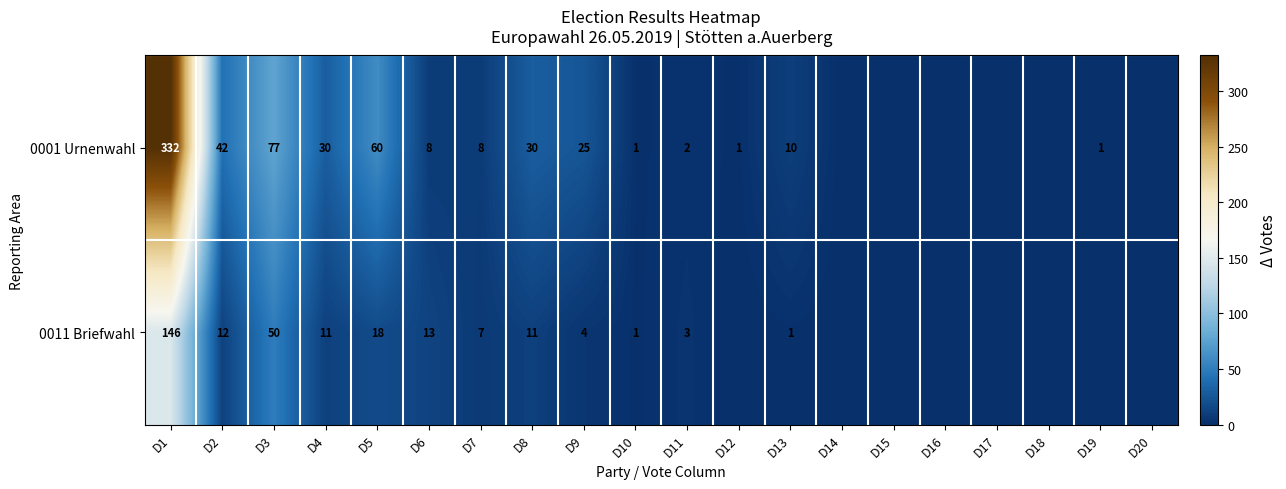

At D6, list the series in order from largest to smallest.

0011 Briefwahl, 0001 Urnenwahl